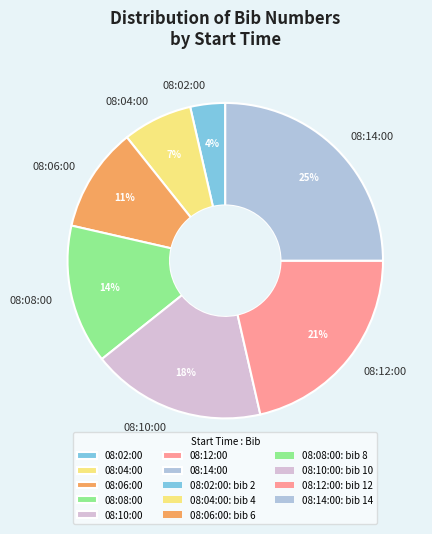

Is the sum of 08:12:00 and 08:02:00 greater than half?

No